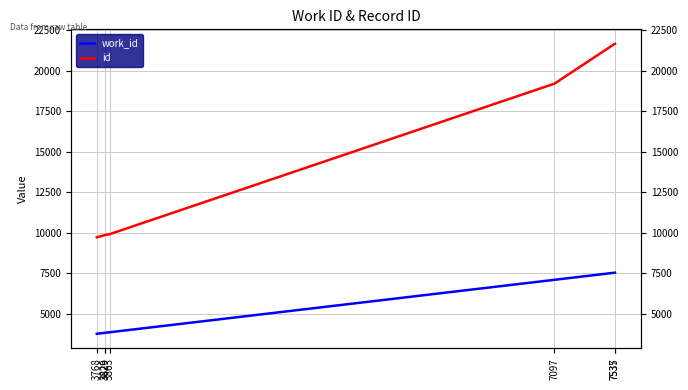

How many data points in id are less than 9915?

3